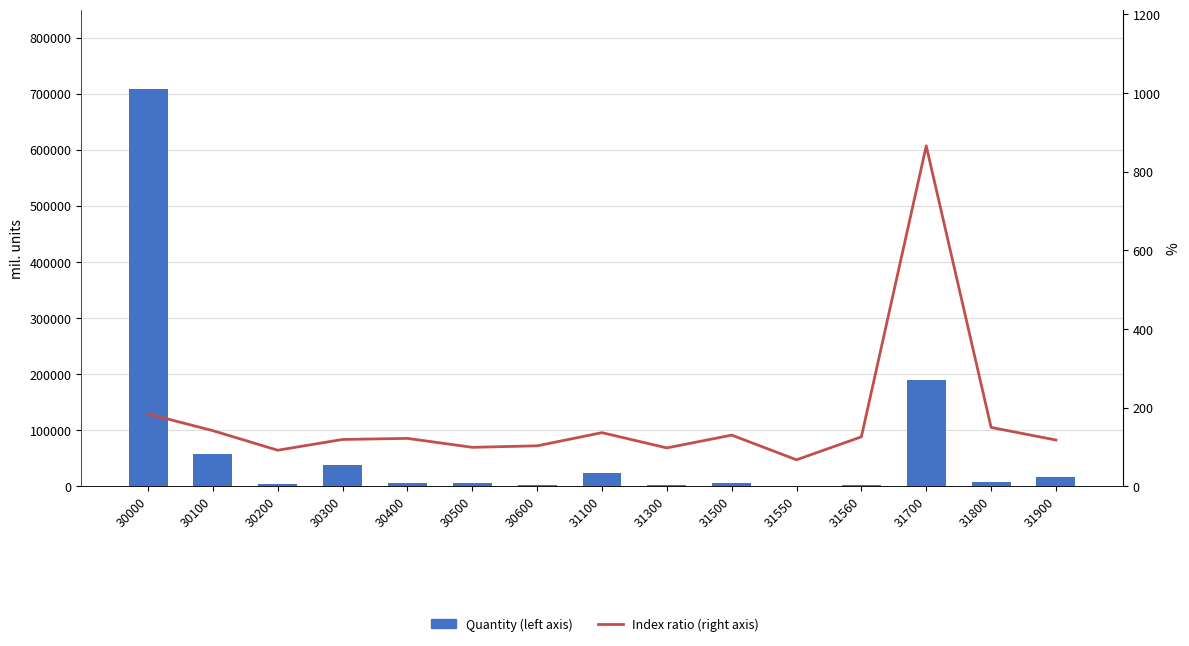

Which has a higher value, 30600 or 31700?

31700